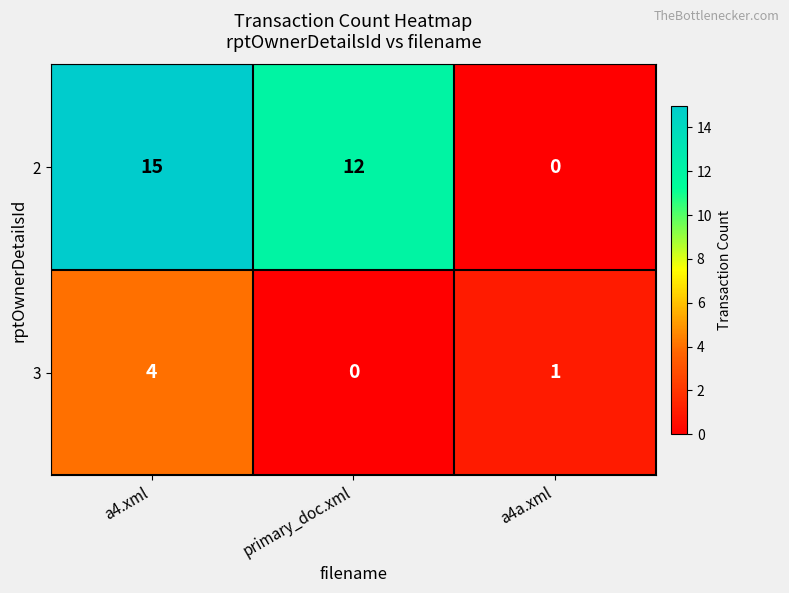

Count the 2 values in the range 0 to 15.

3